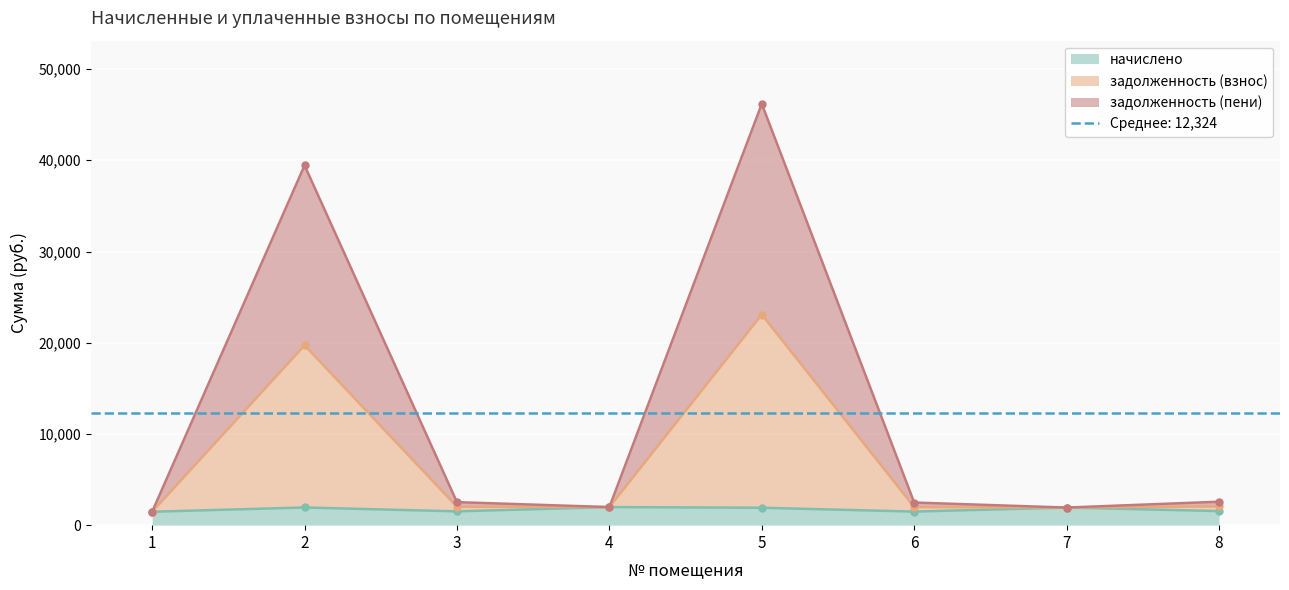

How many data points does each series have?

8